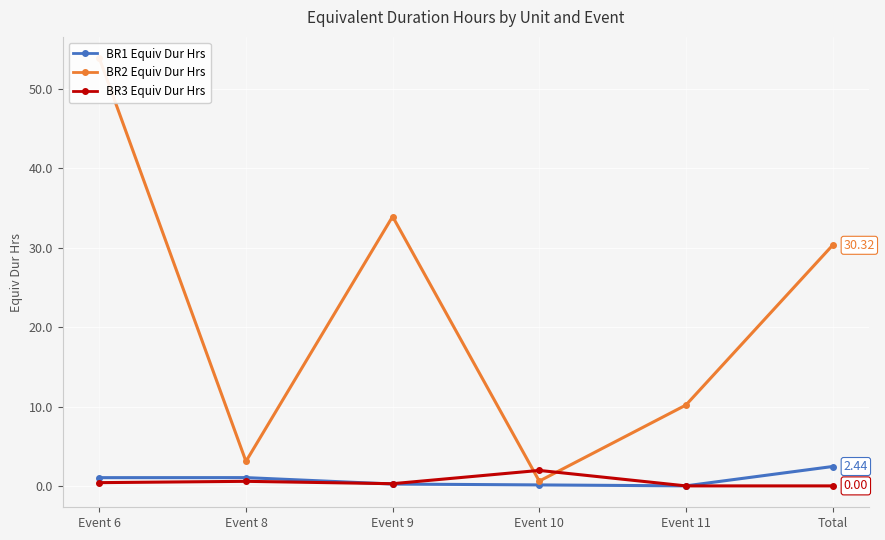

At Event 11, list the series in order from largest to smallest.

BR2 Equiv Dur Hrs, BR1 Equiv Dur Hrs, BR3 Equiv Dur Hrs